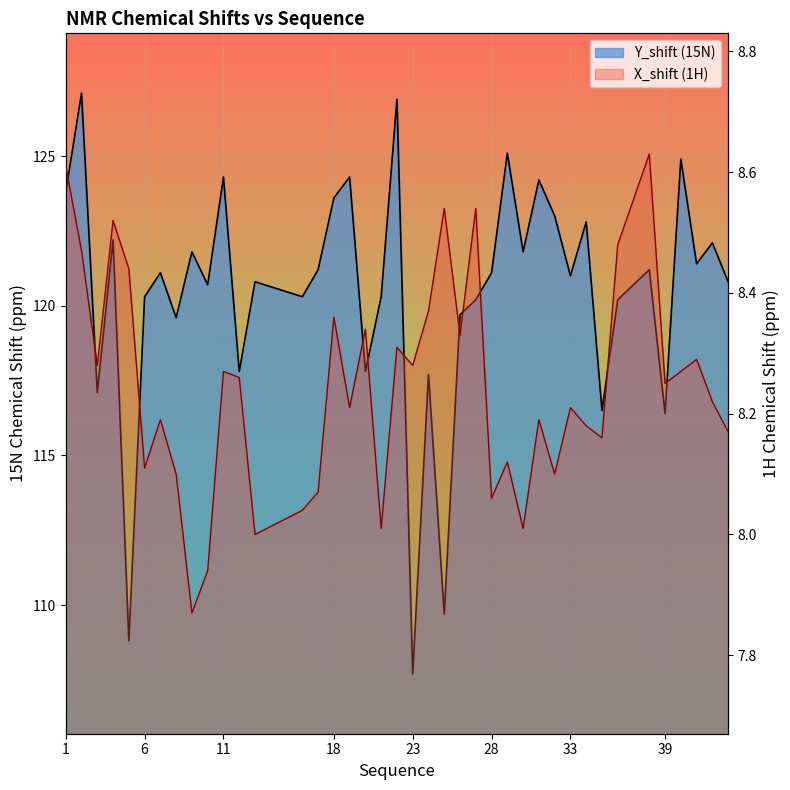

What is the value of the X_shift point at the 33rd from the left?

8.2